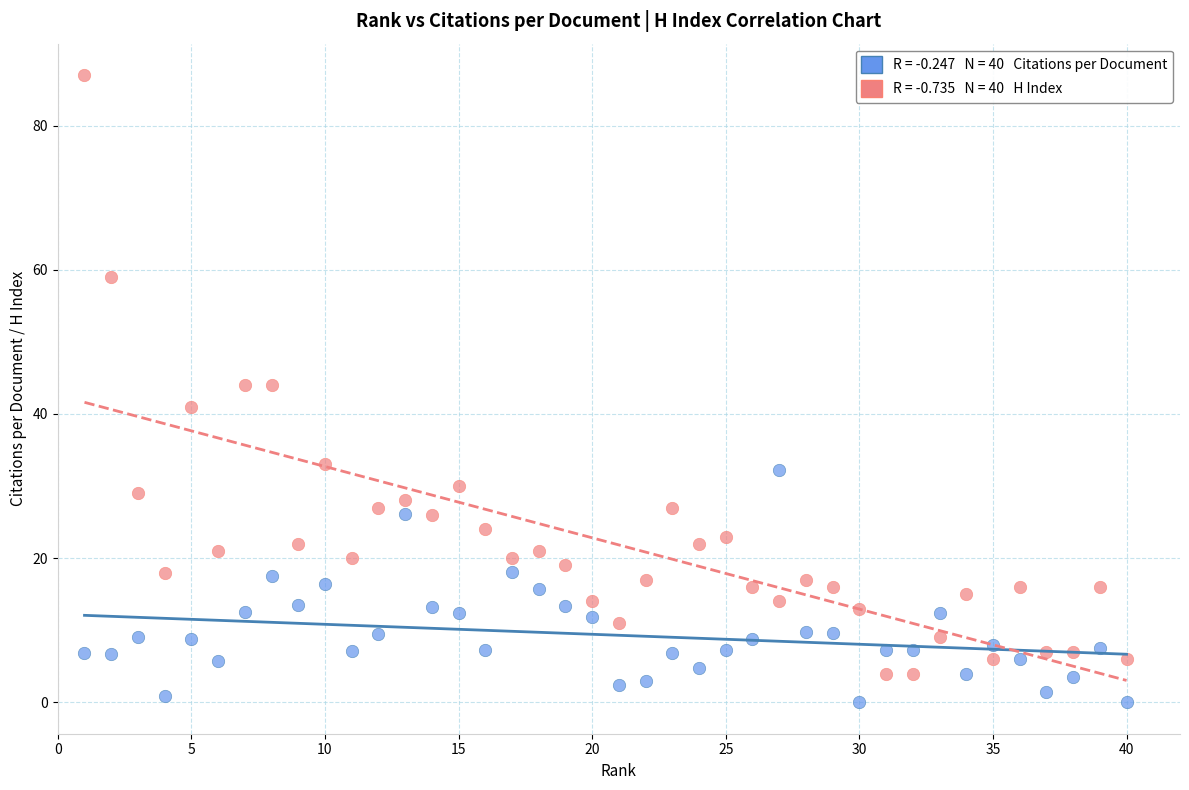

Across all data points, what is the range of Y values (max minus min)?

87.0